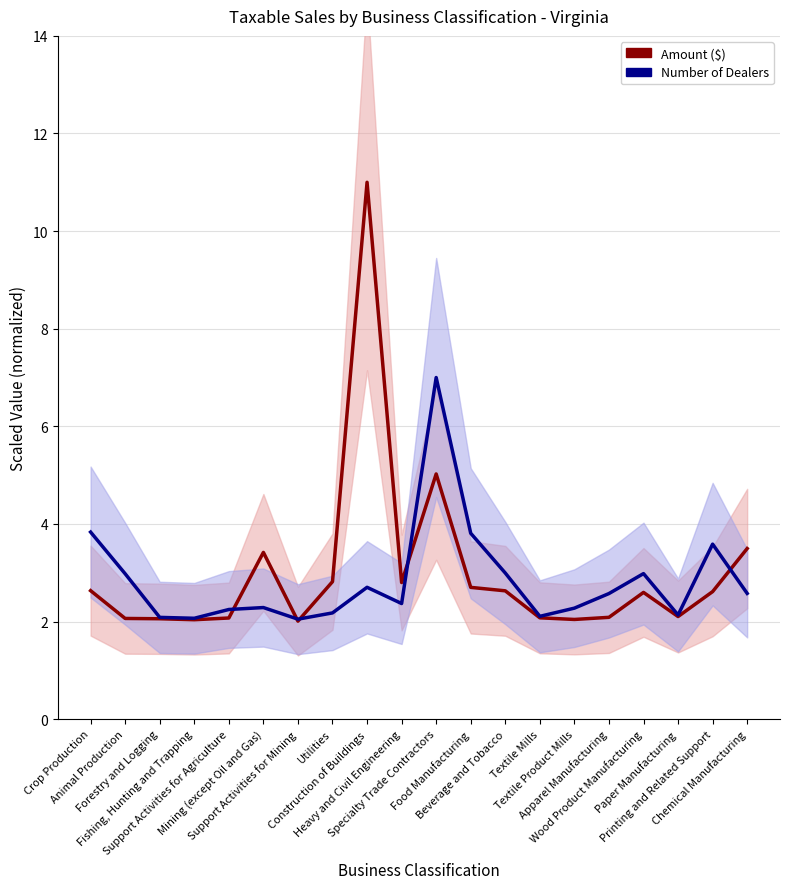

Does the chart have visible grid lines?

Yes